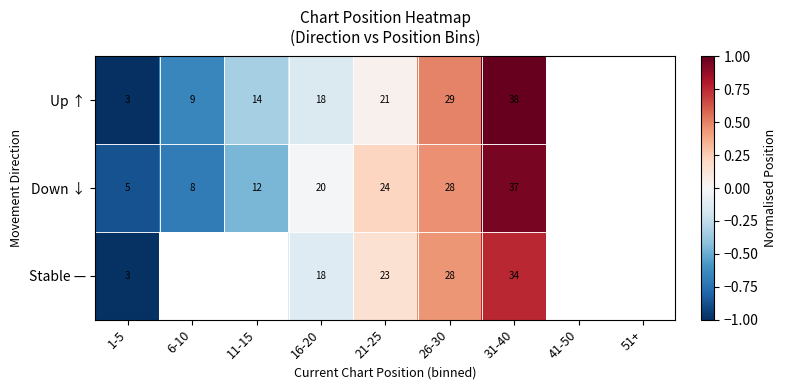

Is it true that Up ↑ equals -0.3 at 6-10?

False